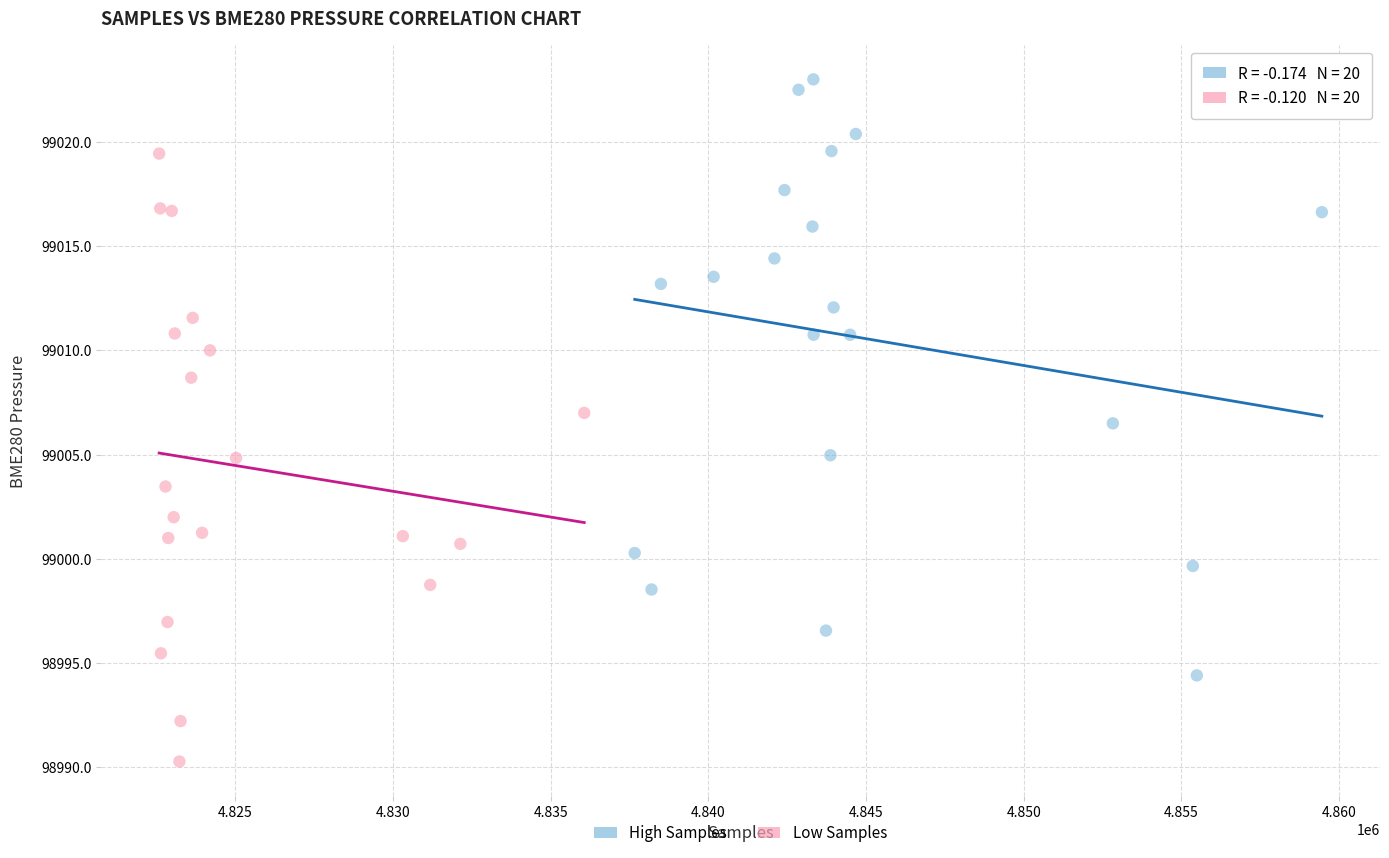

Which series reaches the minimum Y coordinate?

Low Samples